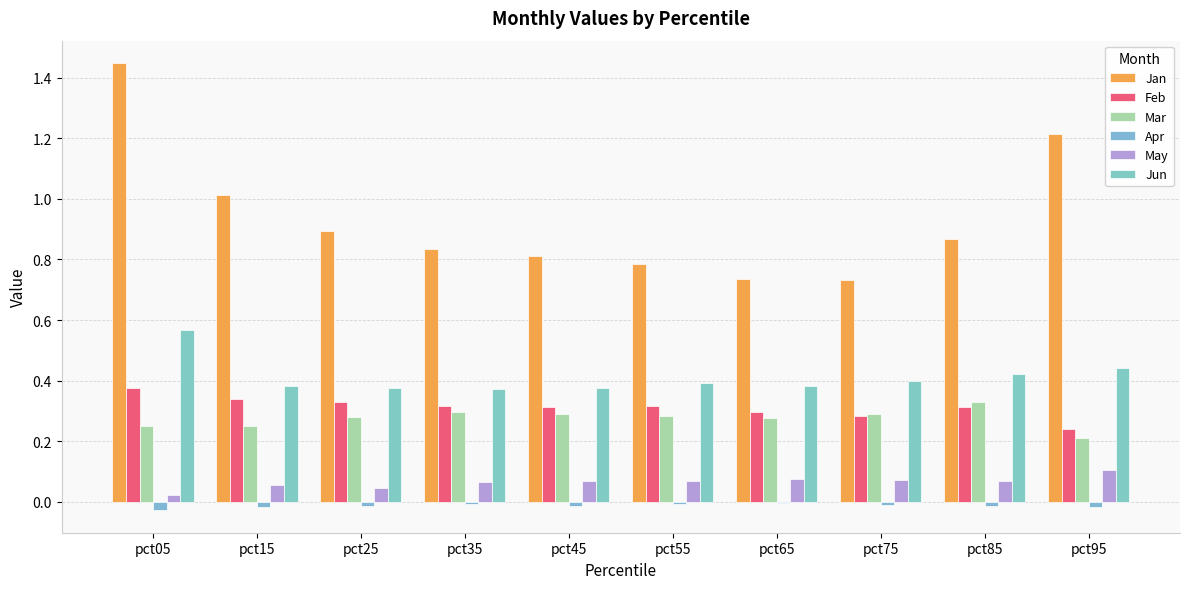

List the series in order of their peak value, highest first.

Jan, Jun, Feb, Mar, May, Apr